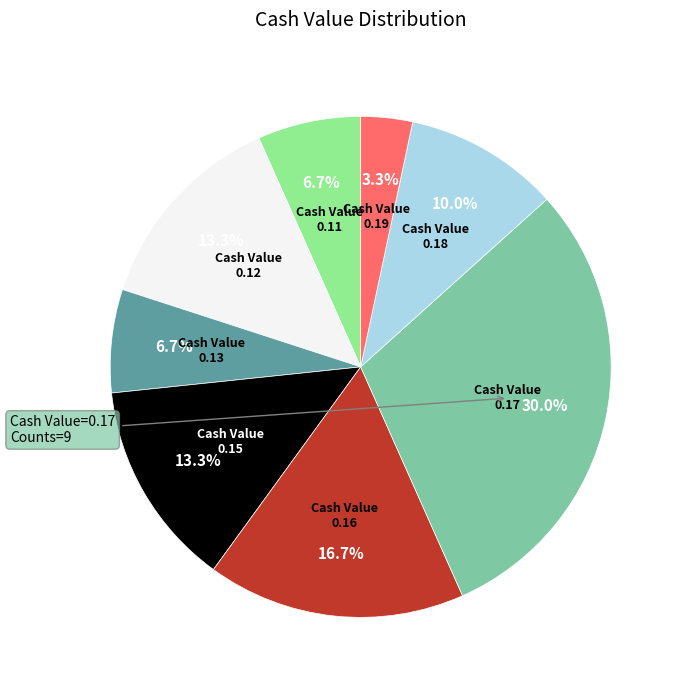

Which category has the smallest portion of the pie?

0.19